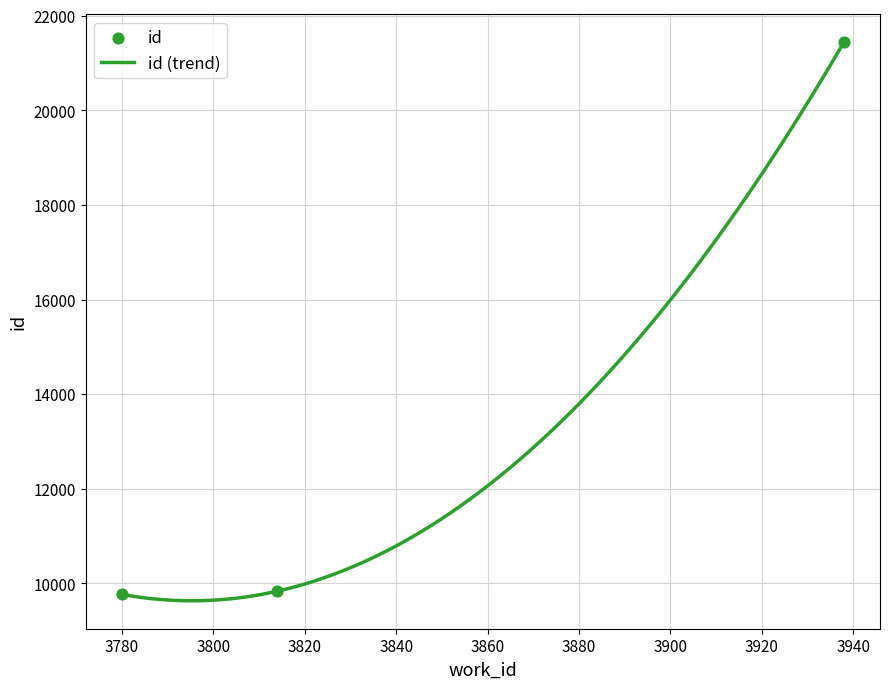

What is the change in value from 3780 to 3938?

+11672